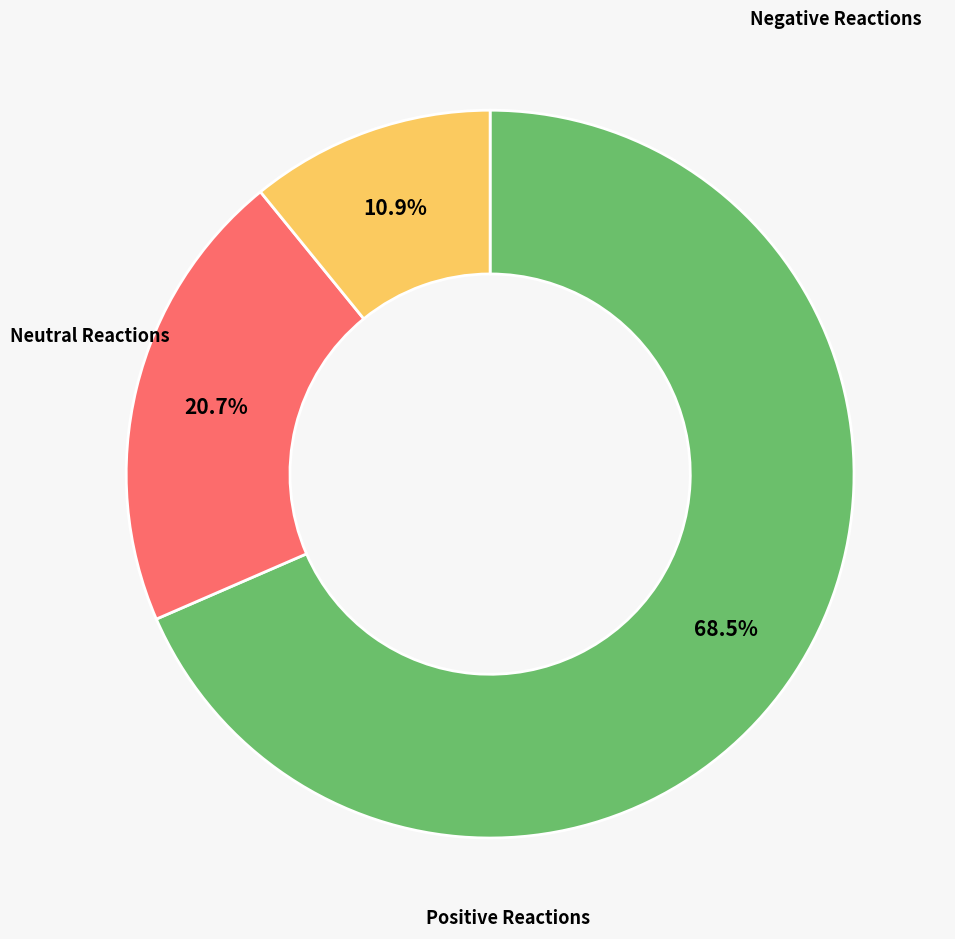

Is there a majority slice in this chart?

Yes